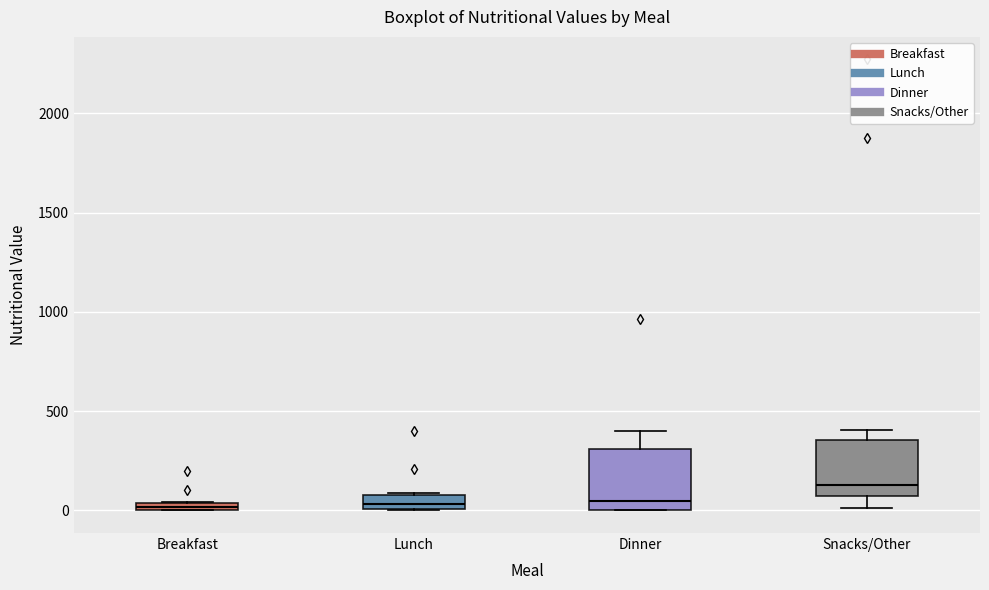

Where does the median line of the box for Snacks/Other sit on the y-axis? The values are not printed on the chart, so give them approximately, as read against the axis.

150